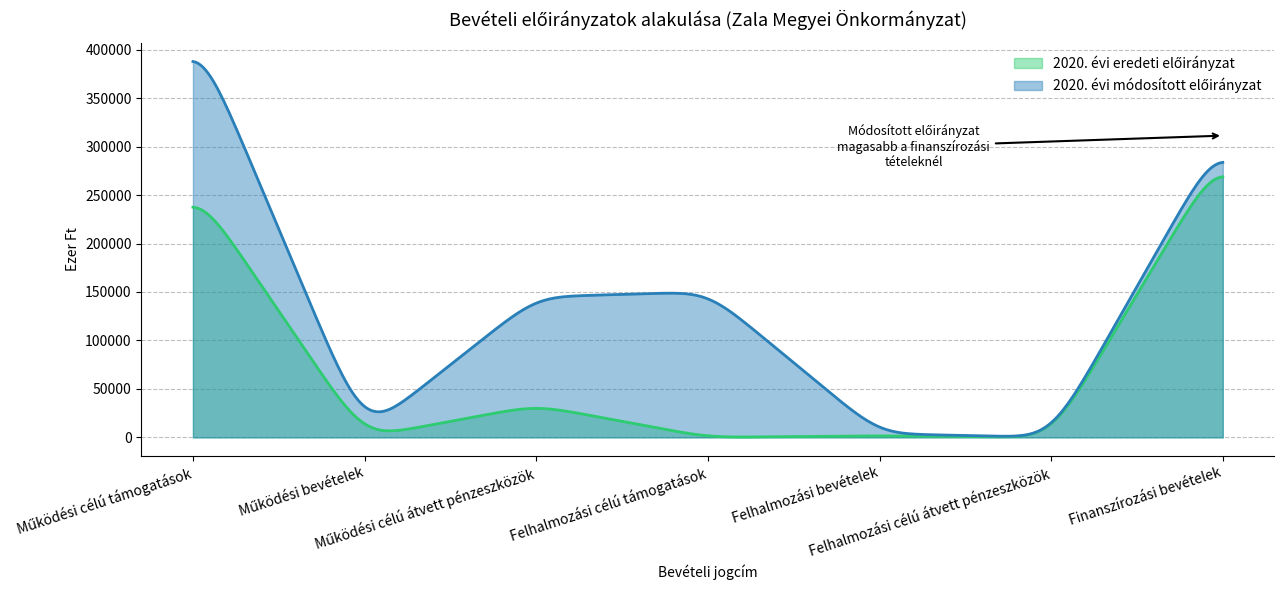

What position from the left is Működési bevételek?

2